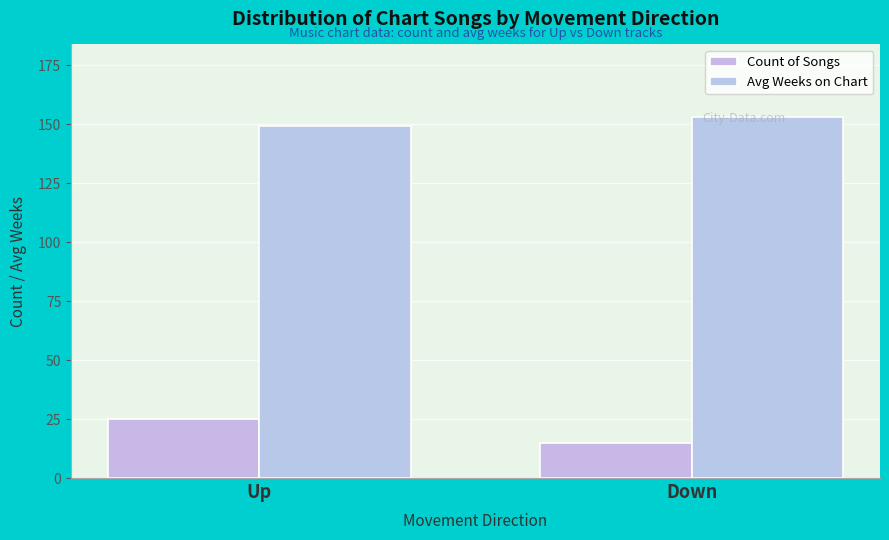

Which series has the largest range (max minus min)?

Count of Songs